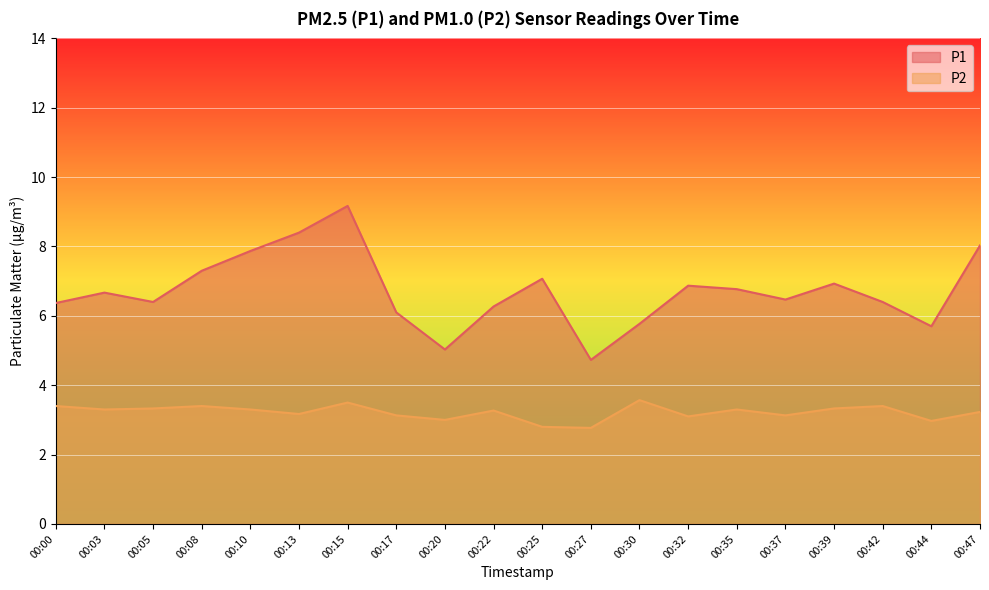

True or false: P1 and P2 cross at least once.

False